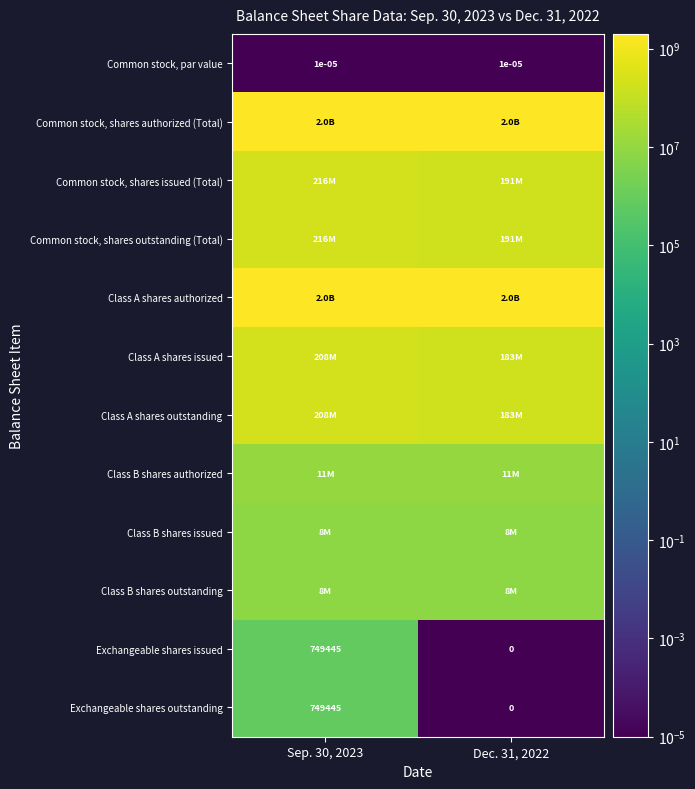

True or false: Exchangeable shares issued has a value of 749445.0 at Sep. 30, 2023.

True